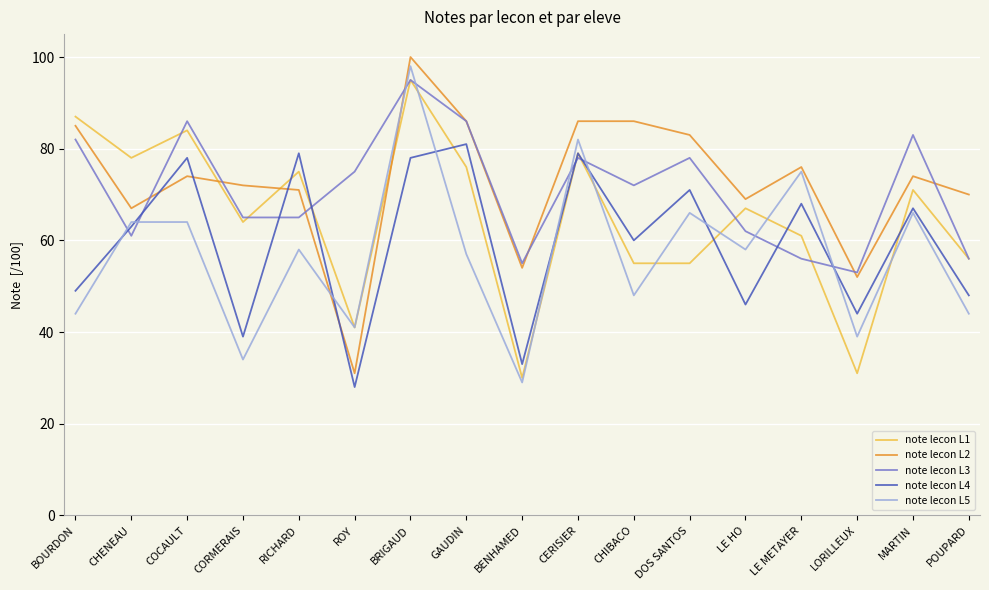

Reading left to right, what are all the values shown in this chart?

note lecon L1: 87	78	84	64	75	41	95	76	30	79	55	55	67	61	31	71	56
note lecon L2: 85	67	74	72	71	31	100	86	54	86	86	83	69	76	52	74	70
note lecon L3: 82	61	86	65	65	75	95	86	55	78	72	78	62	56	53	83	56
note lecon L4: 49	63	78	39	79	28	78	81	33	79	60	71	46	68	44	67	48
note lecon L5: 44	64	64	34	58	41	98	57	29	82	48	66	58	75	39	66	44